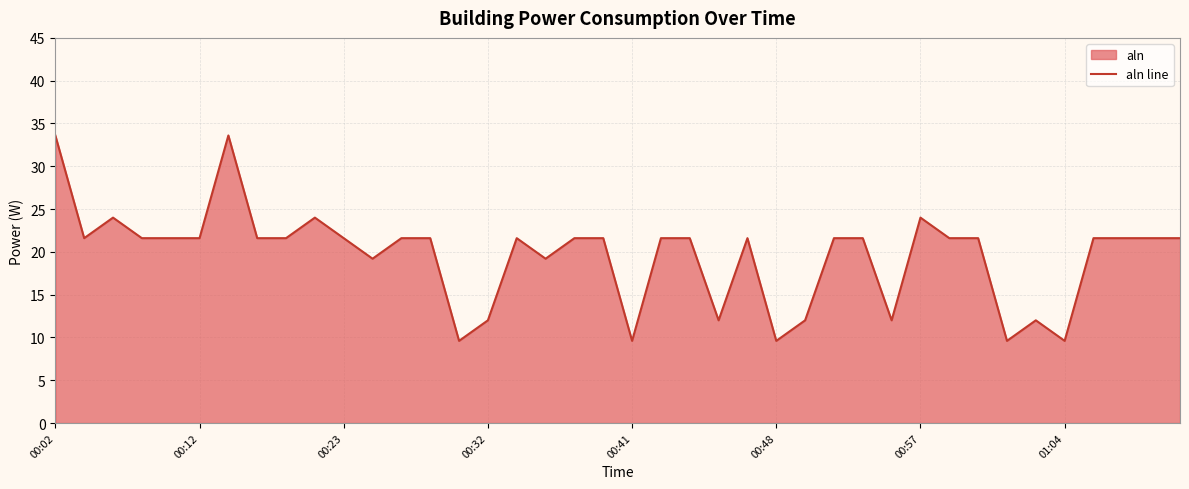

What is the difference between the maximum and minimum values?

24.0